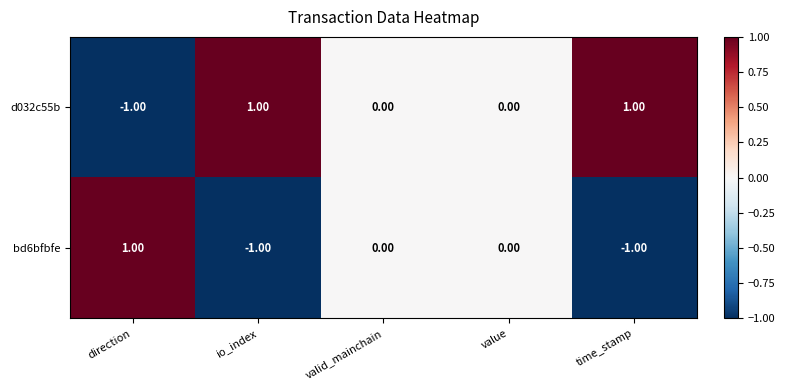

What is the maximum value shown in the chart?

1